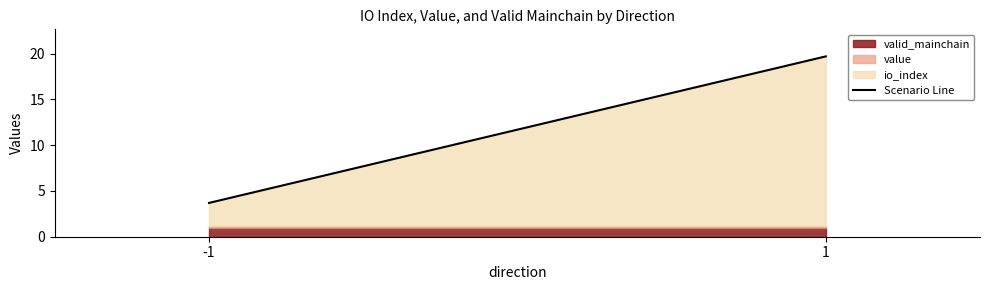

The value at -1 is 3.7. True or false?

True